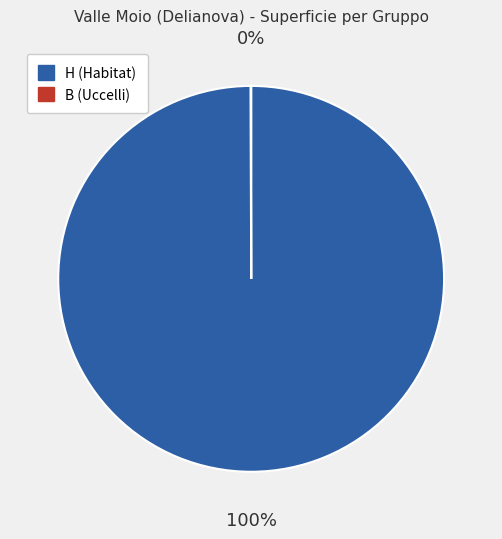

Is there any slice that represents more than half of the pie?

Yes